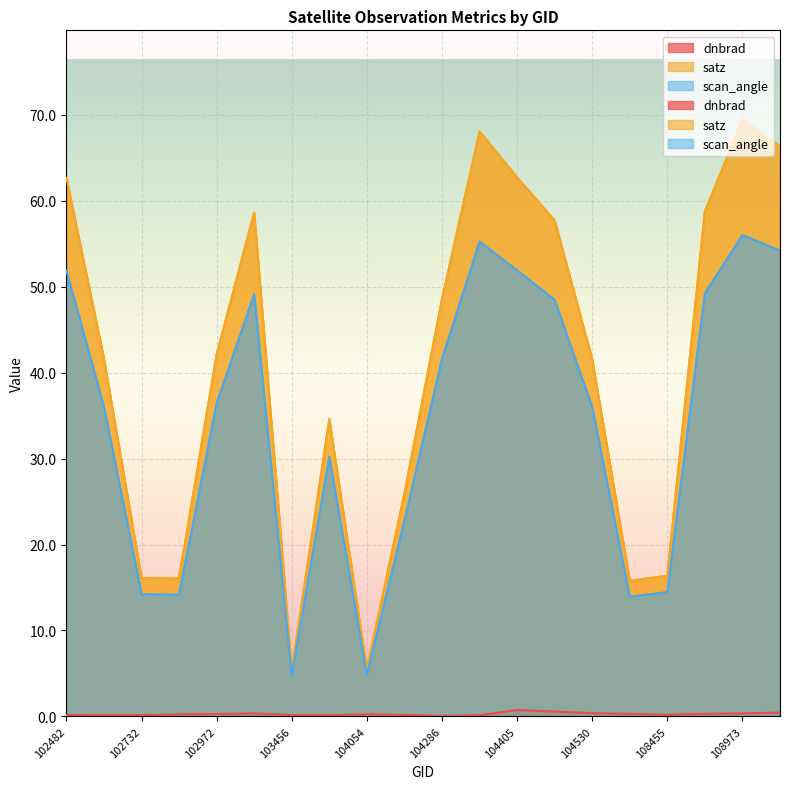

What is the difference between the scan_angle values at 109854 and 108802?

5.0